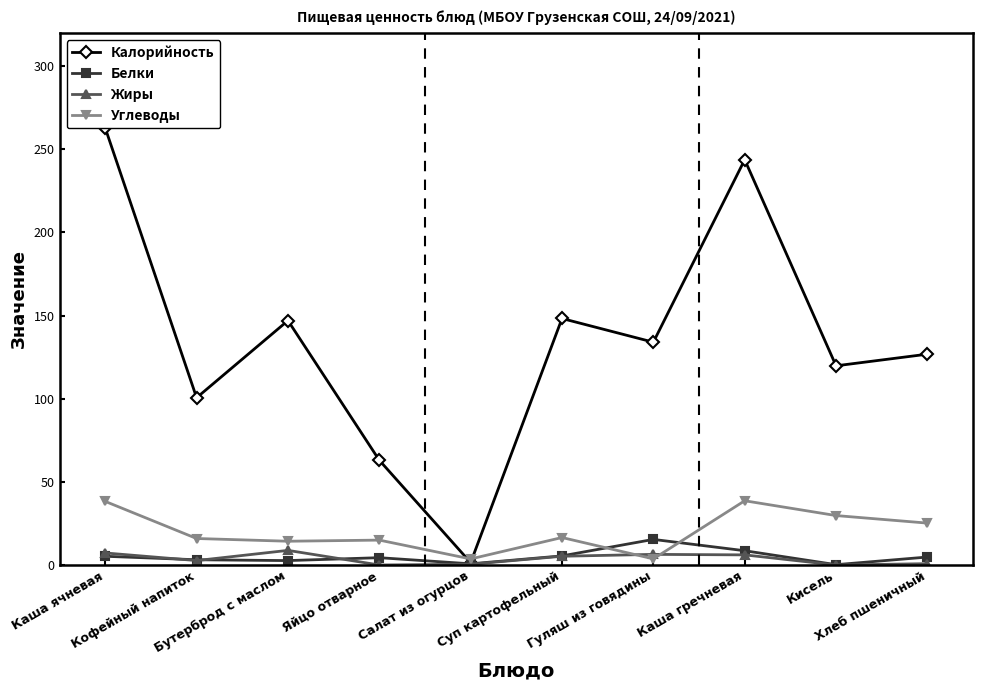

True or false: Углеводы and Белки cross at least once.

True